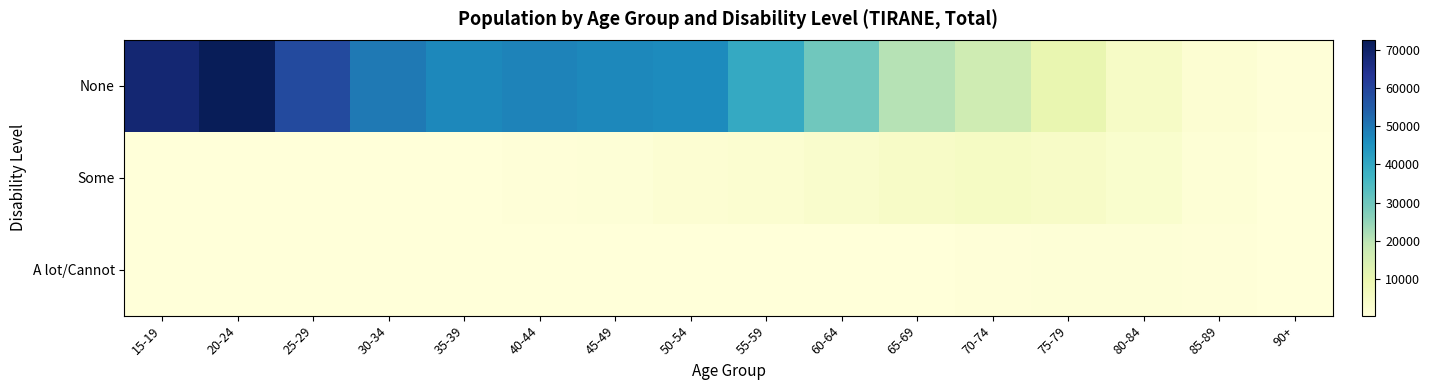

Reading left to right, transcribe all the data shown in this chart.

None: 15-19=68570	20-24=72731	25-29=58591	30-34=49583	35-39=47211	40-44=47881	45-49=47171	50-54=46517	55-59=39389	60-64=29470	65-69=20400	70-74=16537	75-79=10288	80-84=4812	85-89=1725	90+=640
Some: 15-19=434	20-24=485	25-29=474	30-34=478	35-39=554	40-44=707	45-49=1070	50-54=1753	55-59=2448	60-64=3394	65-69=4254	70-74=5002	75-79=4329	80-84=2853	85-89=1211	90+=560
A lot/Cannot: 15-19=290	20-24=365	25-29=323	30-34=324	35-39=295	40-44=320	45-49=367	50-54=418	55-59=419	60-64=438	65-69=533	70-74=766	75-79=953	80-84=896	85-89=596	90+=350